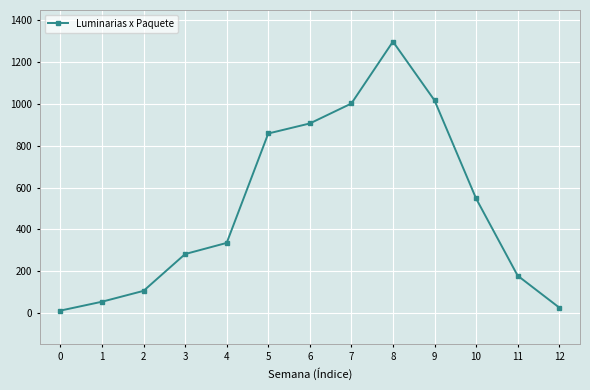

What is the smallest value displayed?

10.6